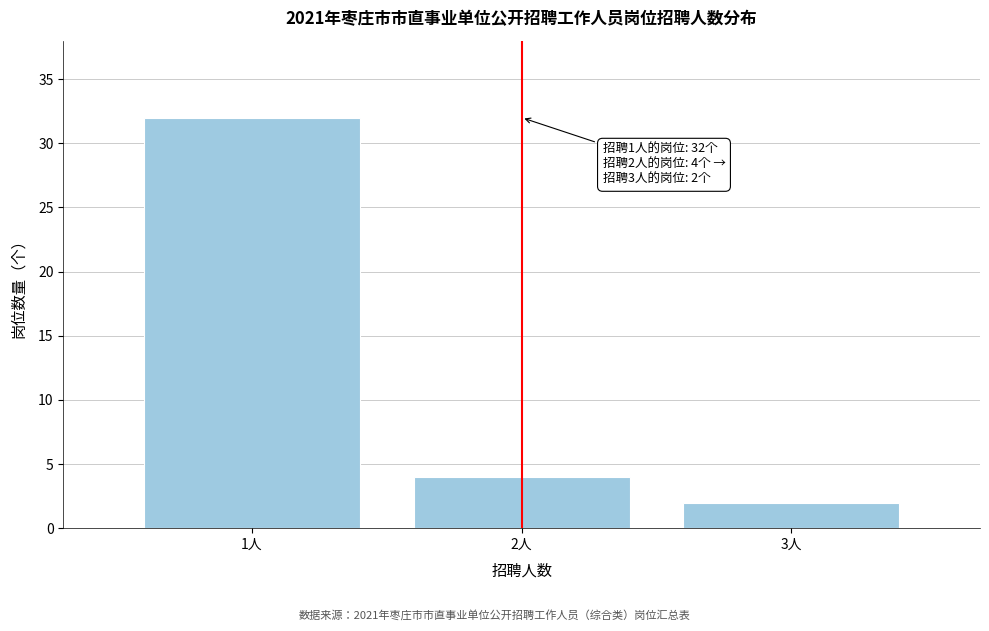

Reading left to right, transcribe all the data shown in this chart.

32	4	2